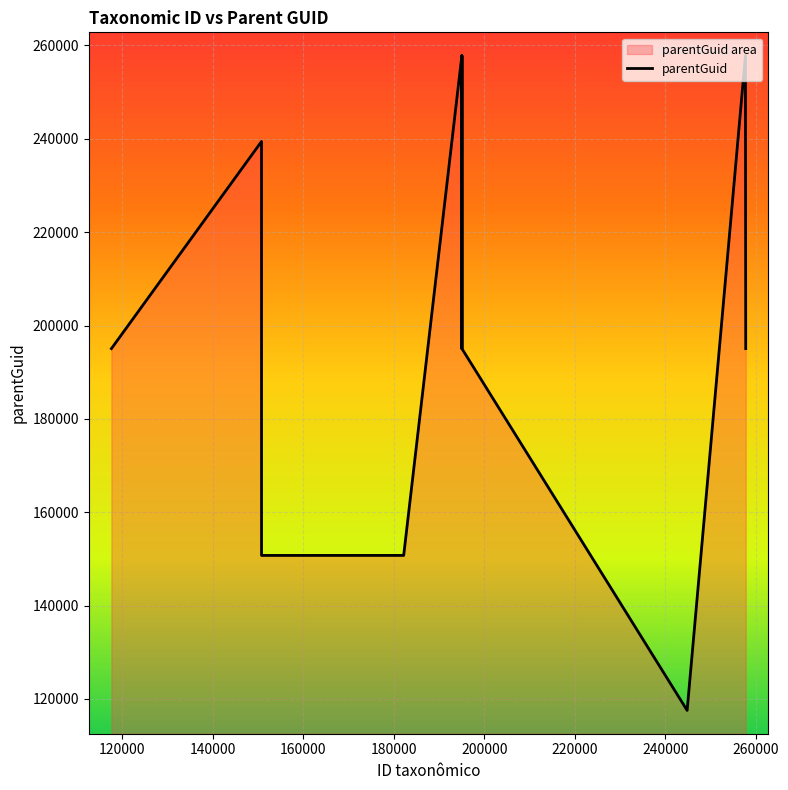

What is the label of the 11th point from the right?

195048